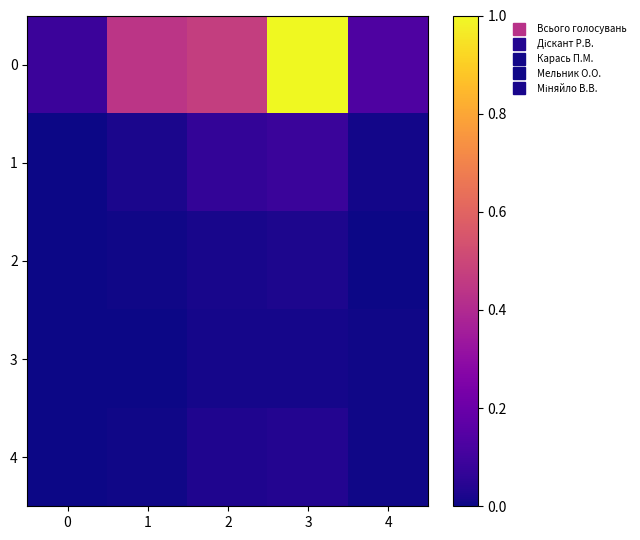

Which series has the largest range (max minus min)?

row_0